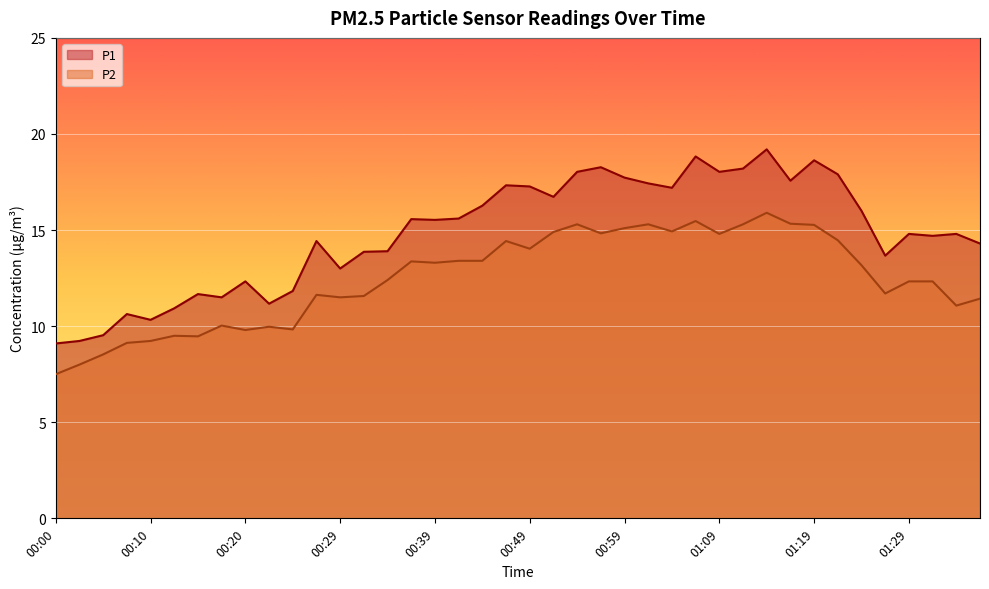

What is the total value across all series at 00:02?

17.2